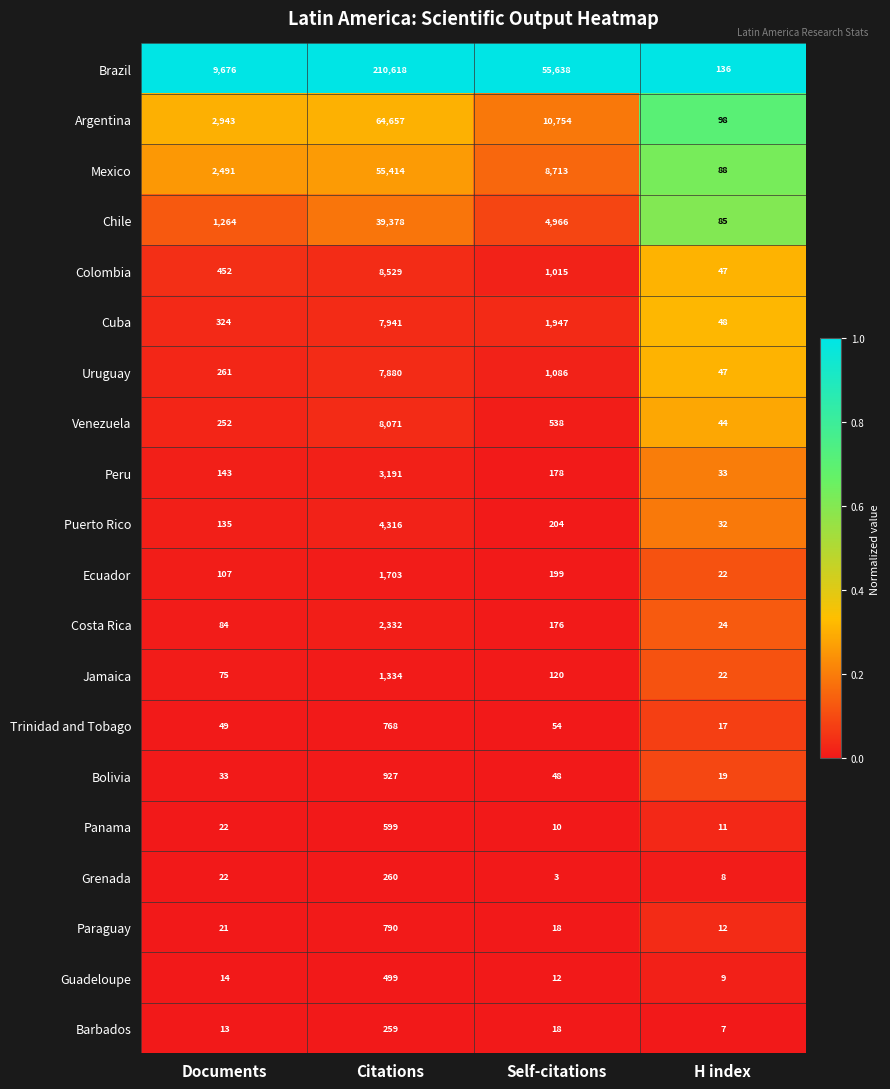

Where does the Colombia series first go above 1015?

Citations